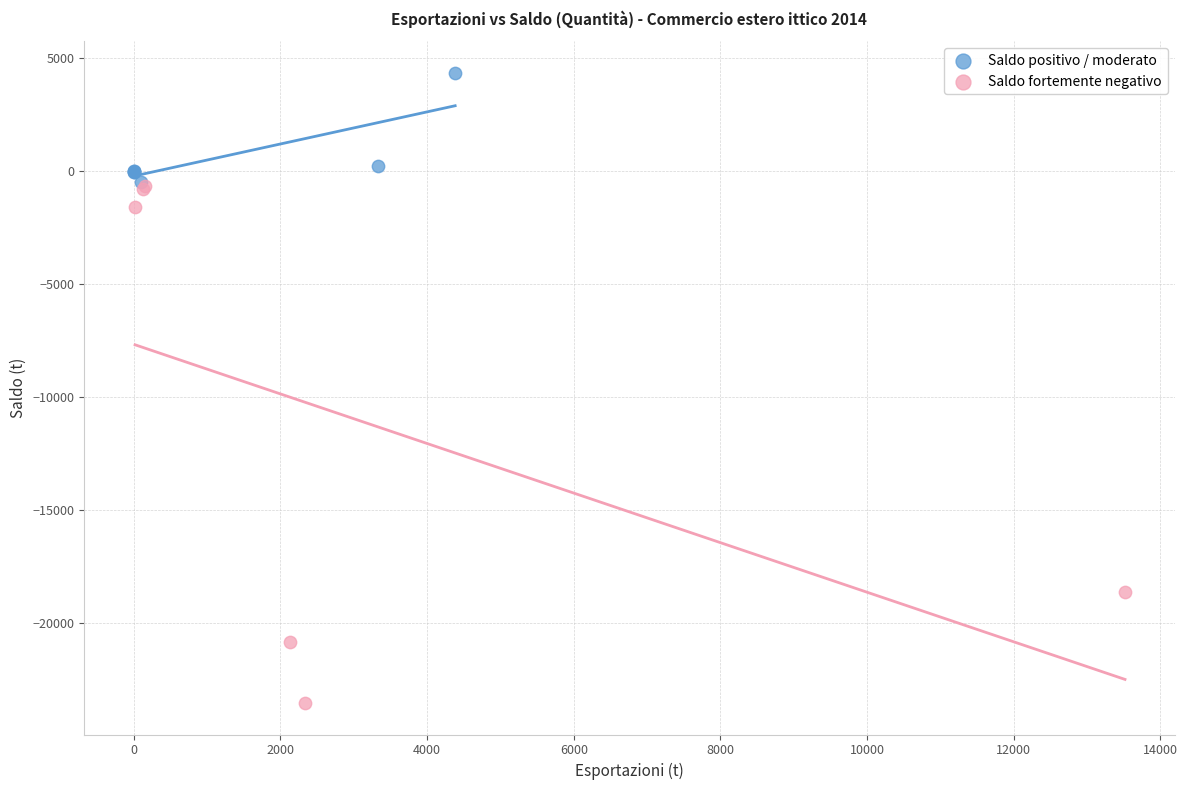

Which series contains the highest Y value?

Saldo positivo / moderato